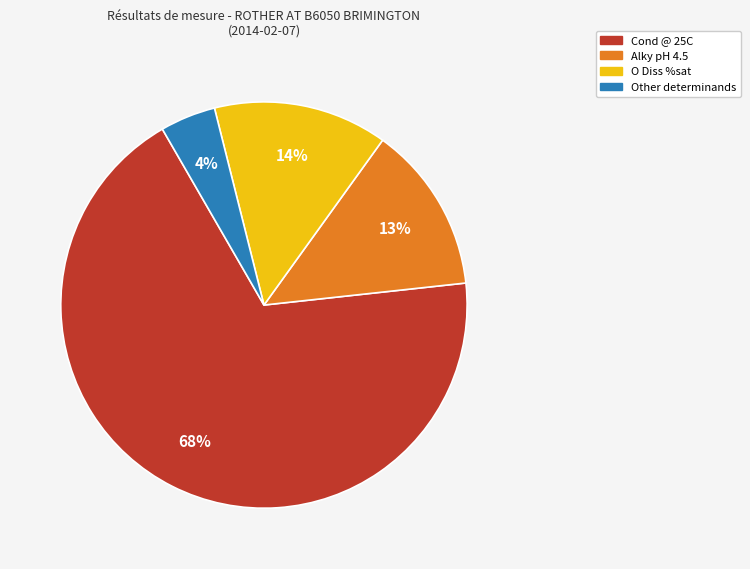

To the nearest percent, what is the average slice percentage?

25%